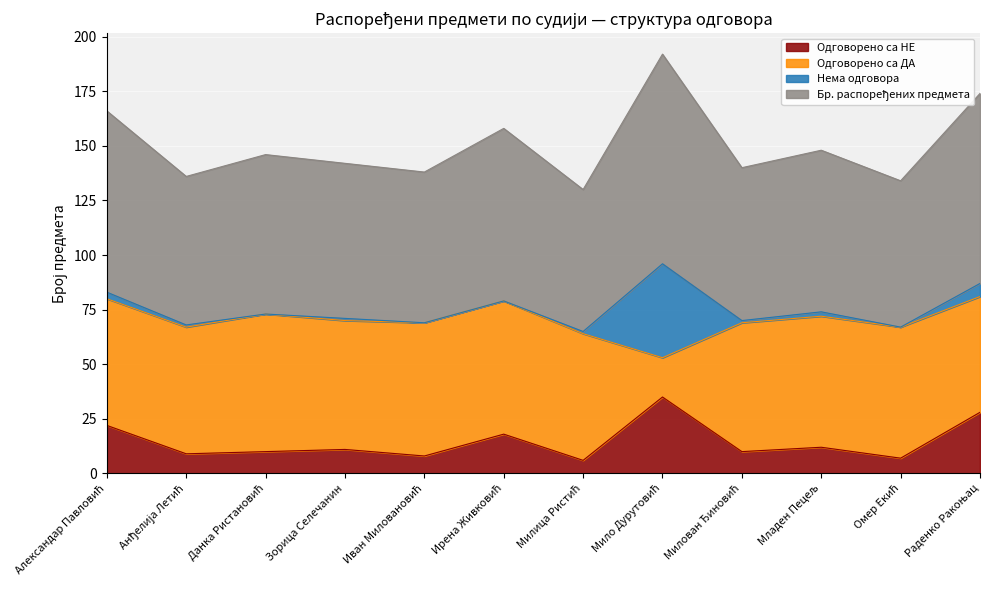

What is the value of the Бр. распоређених предмета point at the 10th from the left?

74